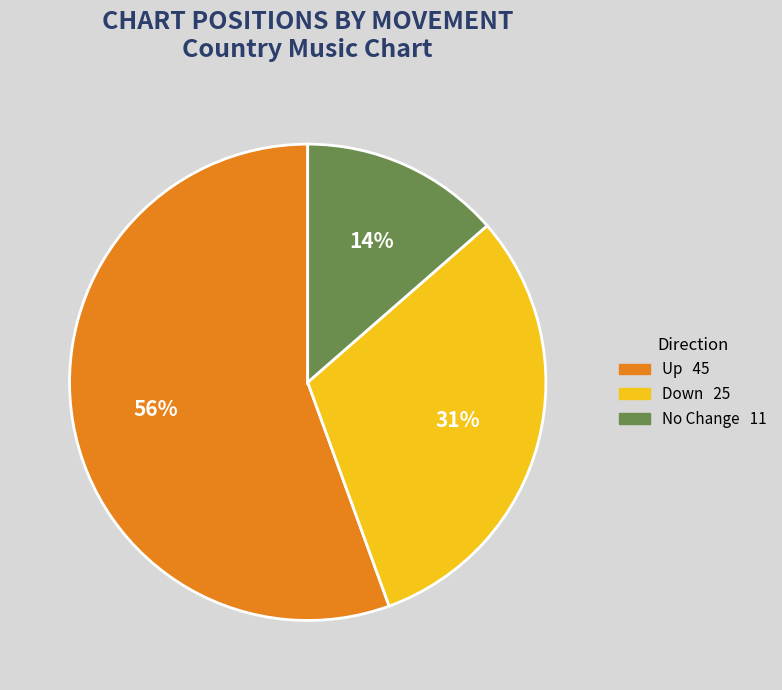

To the nearest percent, what is the difference between the largest and smallest slice percentages?

42%